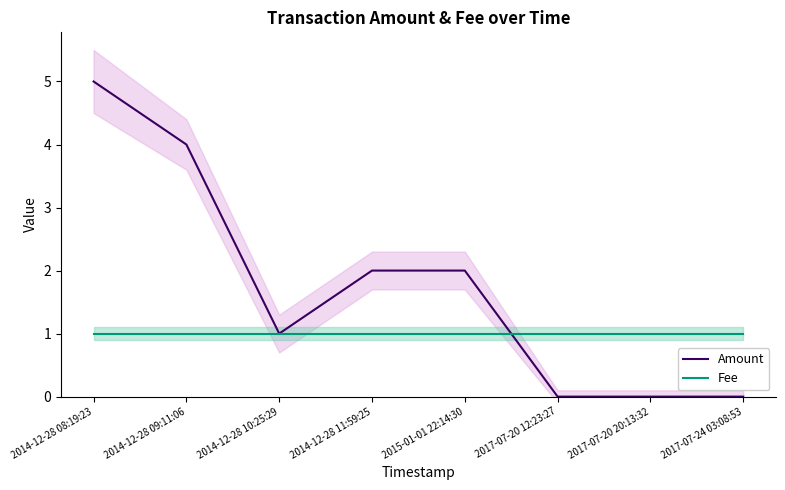

At which label does Amount first exceed 2?

2014-12-28 08:19:23